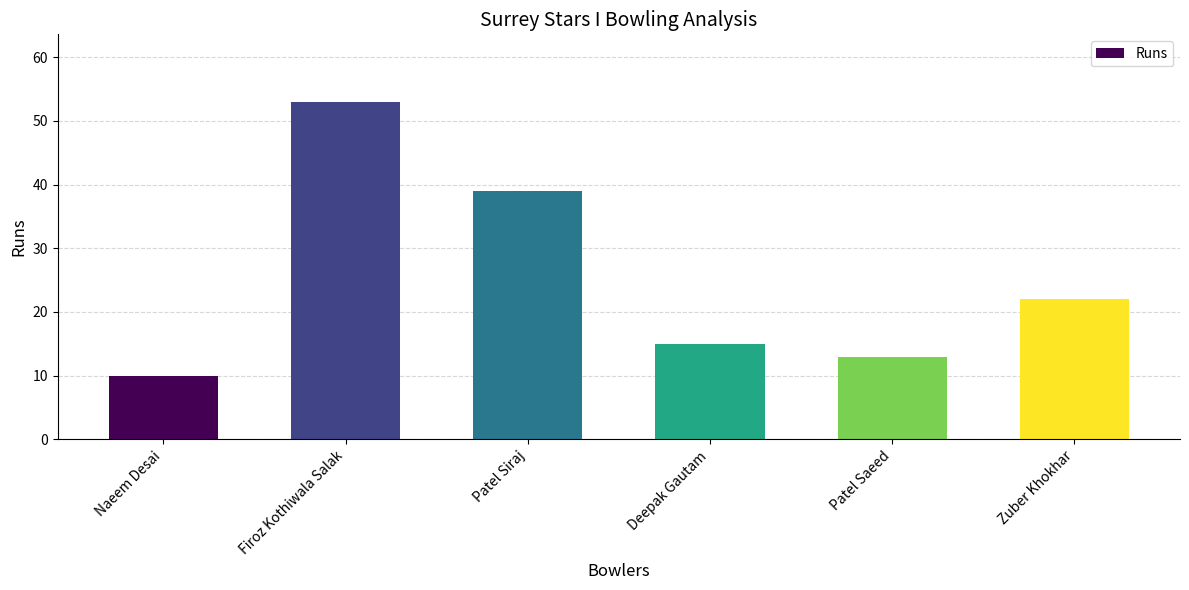

Does the chart contain stacked bars?

No